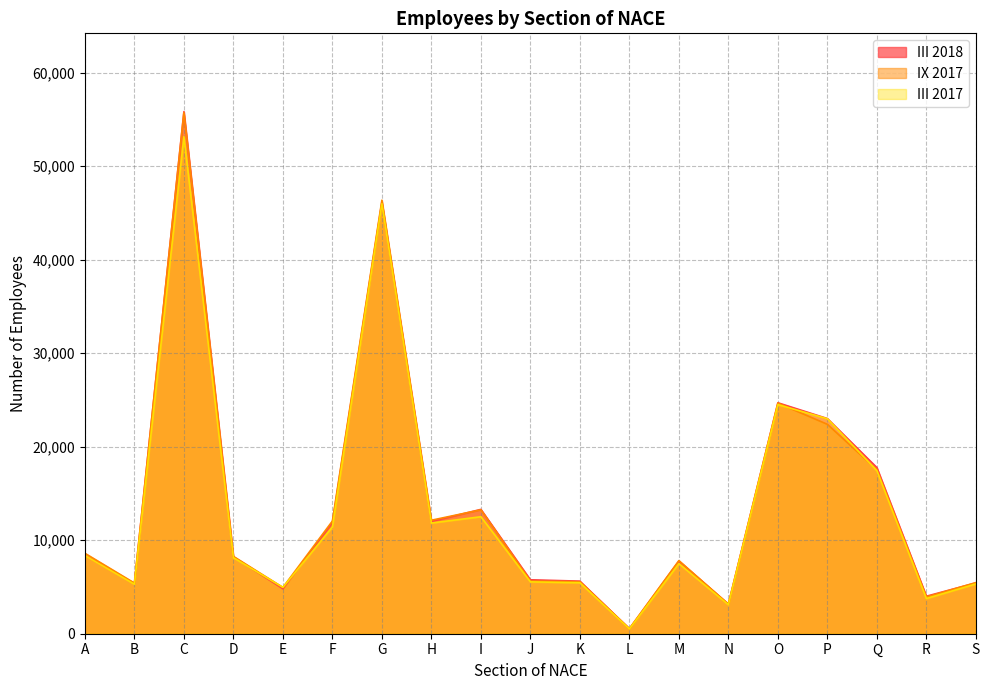

At which label does IX 2017 reach its peak?

C